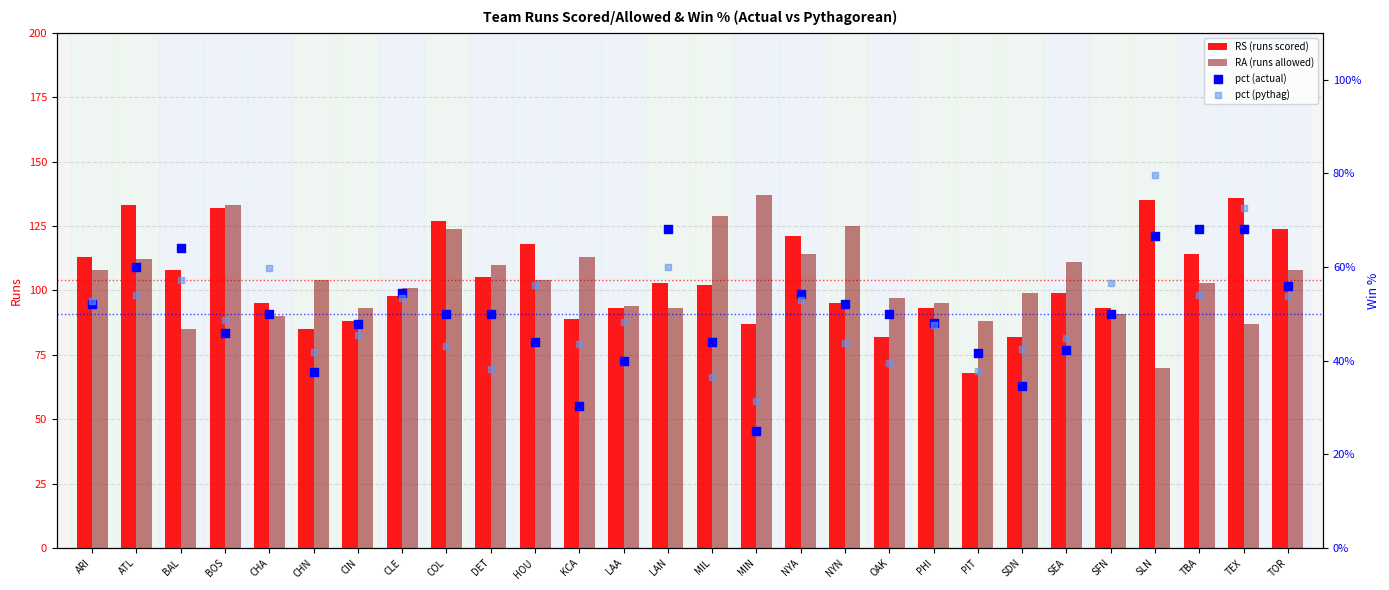

Which series reaches the minimum Y coordinate?

pct (actual)